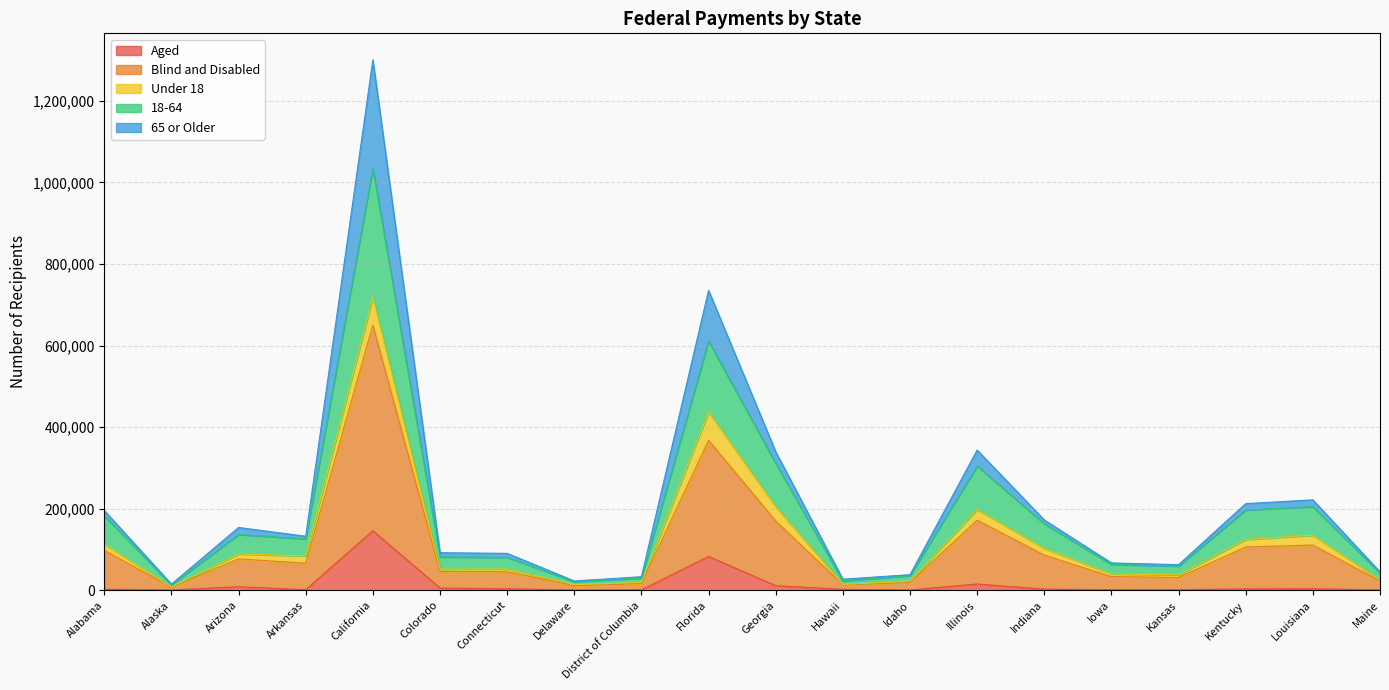

What is the label of the 2nd point from the right?

Louisiana